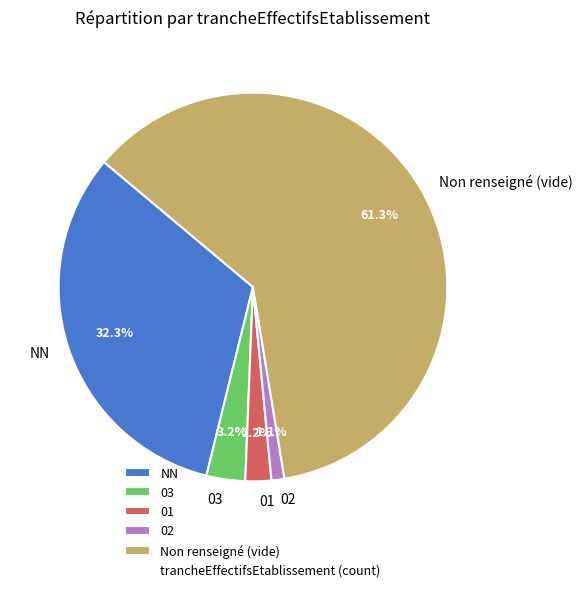

Between 02 and NN, which is larger?

NN